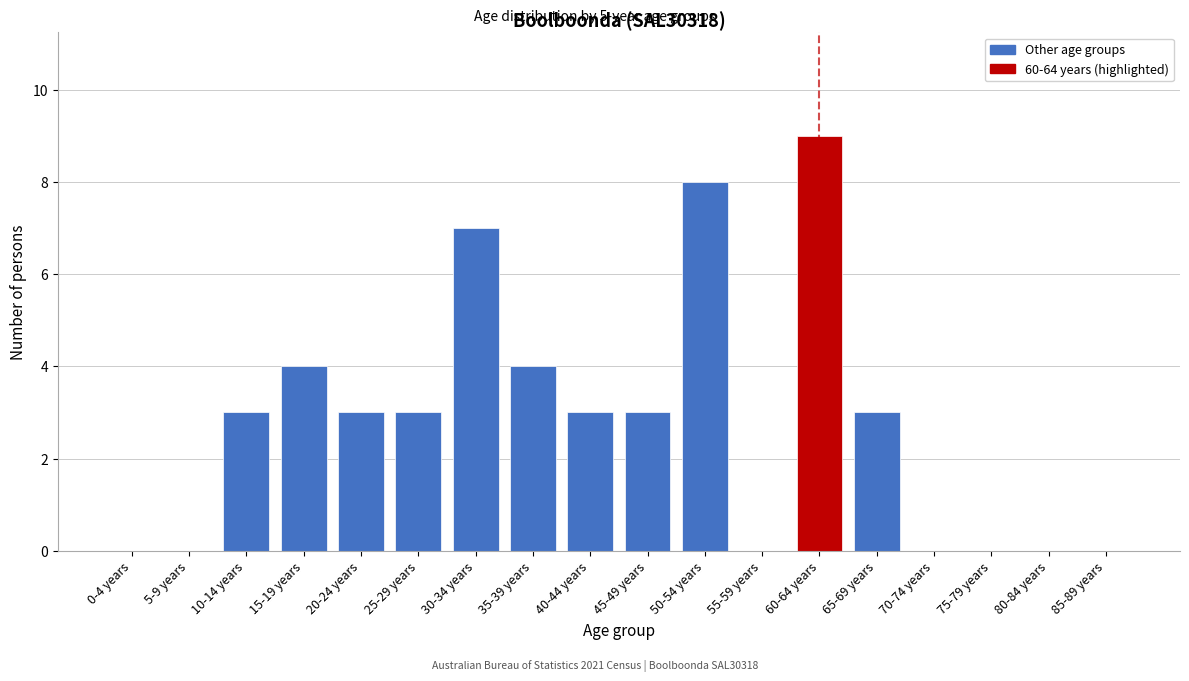

Reading left to right, what are all the values shown in this chart?

0-4 years=0	5-9 years=0	10-14 years=3	15-19 years=4	20-24 years=3	25-29 years=3	30-34 years=7	35-39 years=4	40-44 years=3	45-49 years=3	50-54 years=8	55-59 years=0	60-64 years=9	65-69 years=3	70-74 years=0	75-79 years=0	80-84 years=0	85-89 years=0